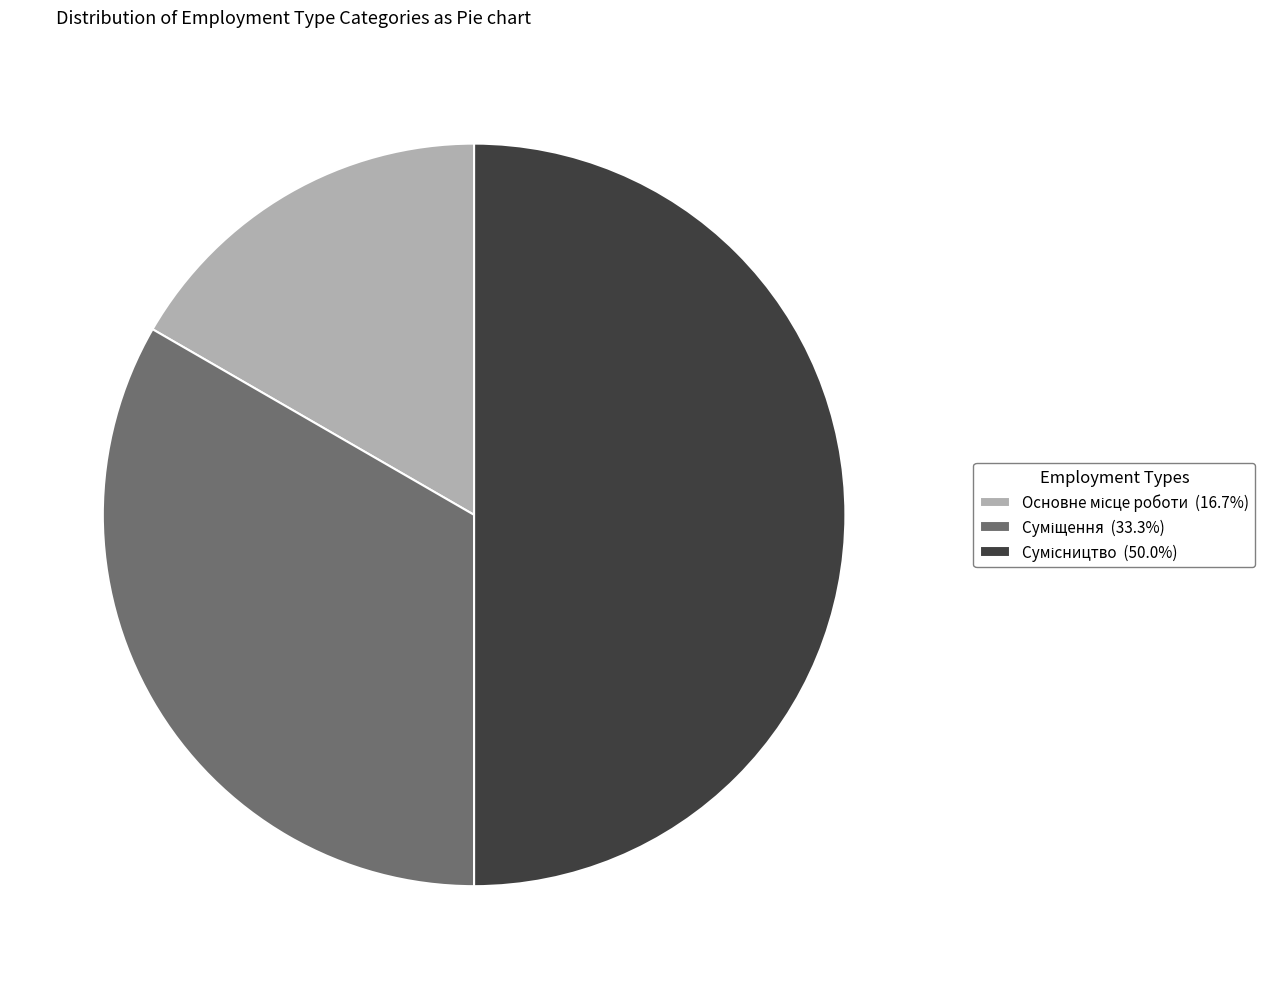

How many slices are in this pie chart?

3